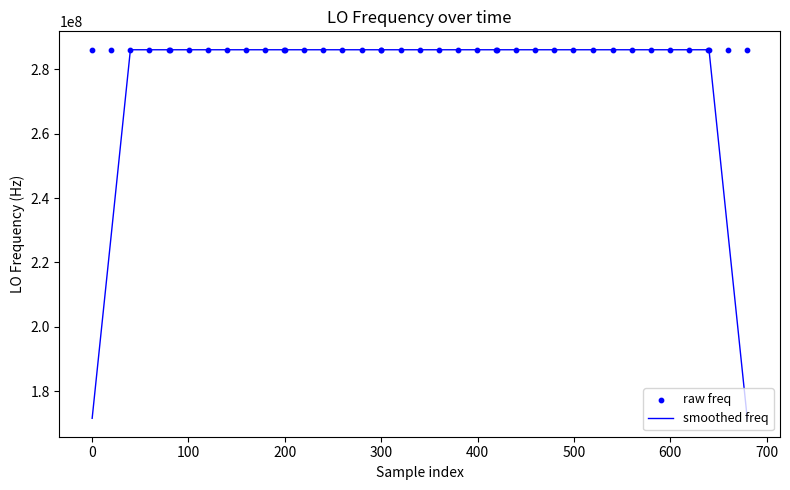

What are all the series names shown in the legend?

smoothed freq, raw freq